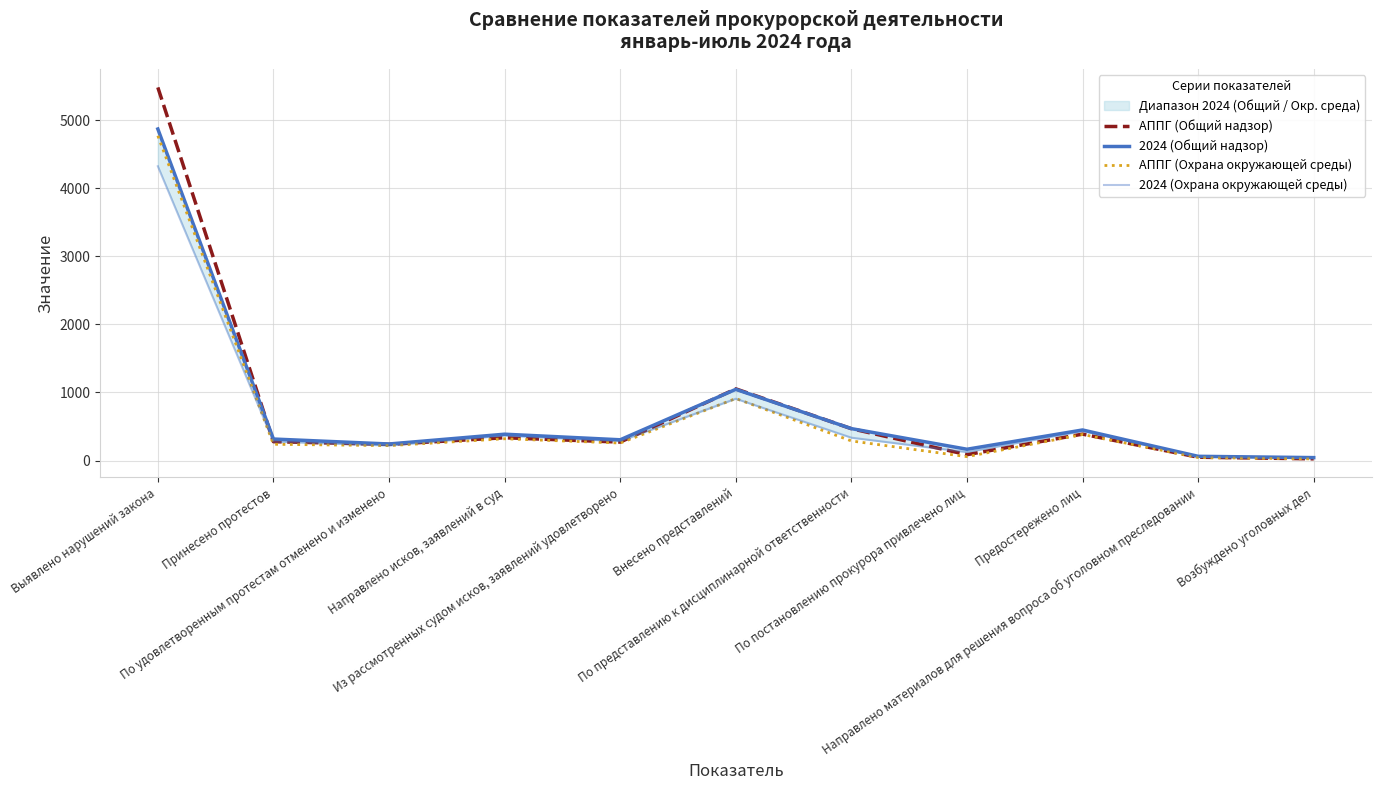

What are all the series names shown in the legend?

АППГ (Общий надзор), 2024 (Общий надзор), АППГ (Охрана окружающей среды), 2024 (Охрана окружающей среды)